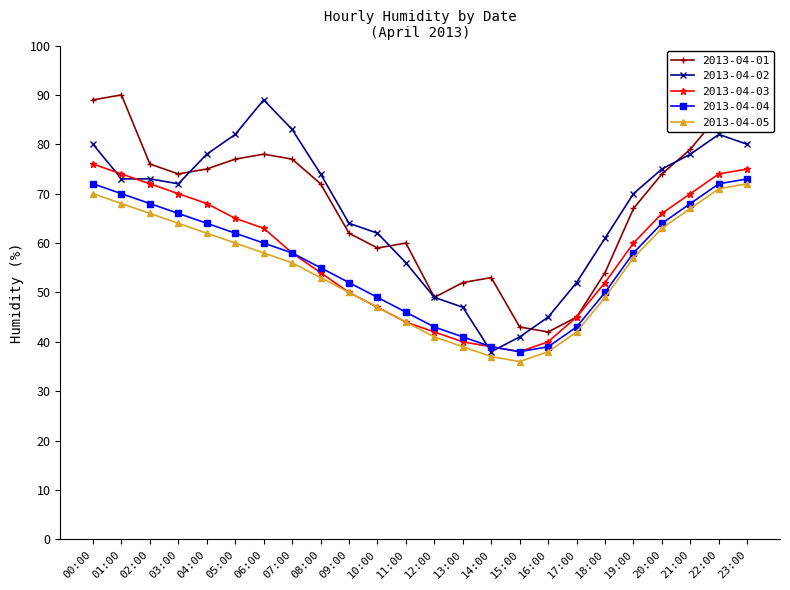

What value does the 2013-04-02 series have at 16:00, to the nearest 5?

45